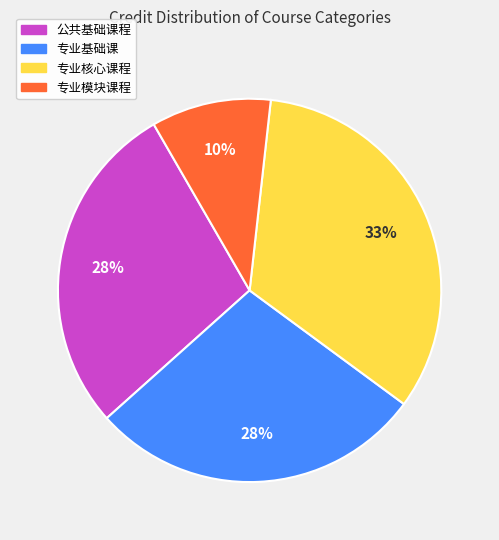

How many segments does this pie chart have?

4